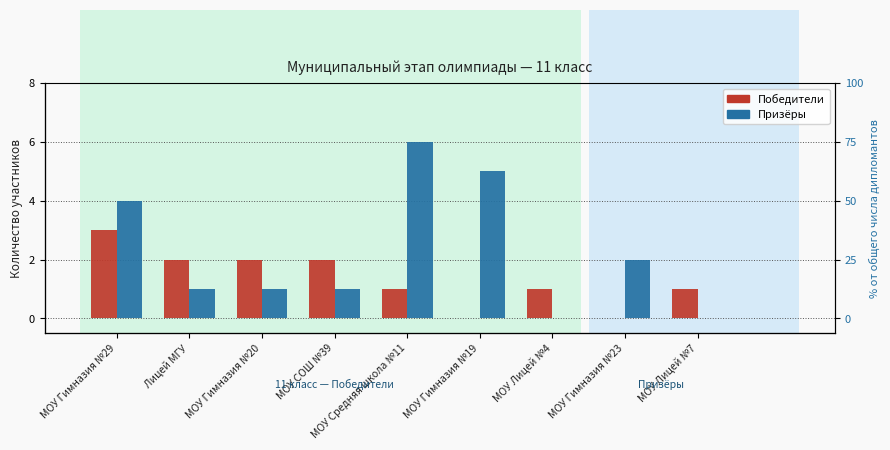

At which label is Победители closest to 1?

МОУ Средняя школа №11